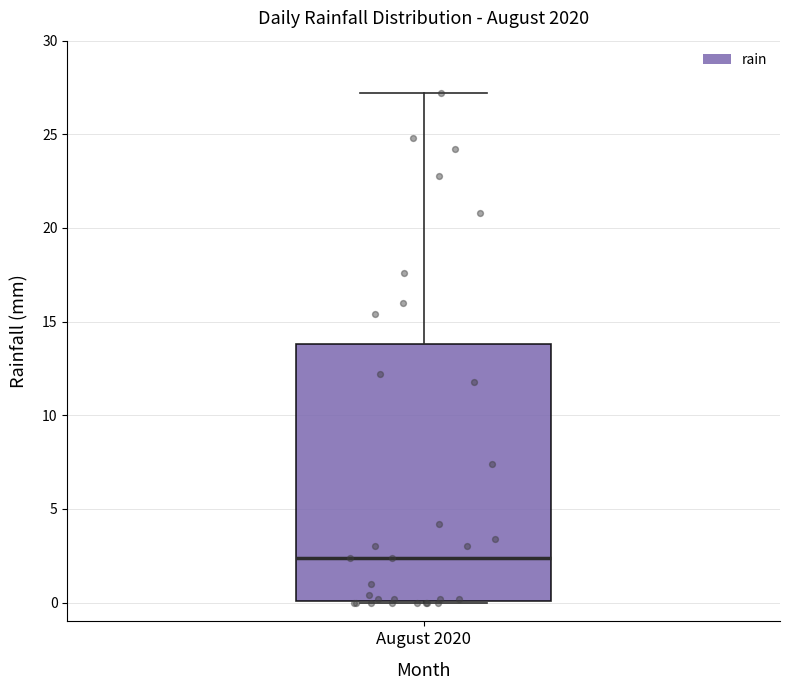

Read this box plot against the y-axis: the position of the median line, the range covered by the box, and the ends of both whiskers. The values are not printed on the chart, so give them approximately, as read against the axis.

median 2.5, box 0.0 to 14.0, whiskers 0.0 to 27.0